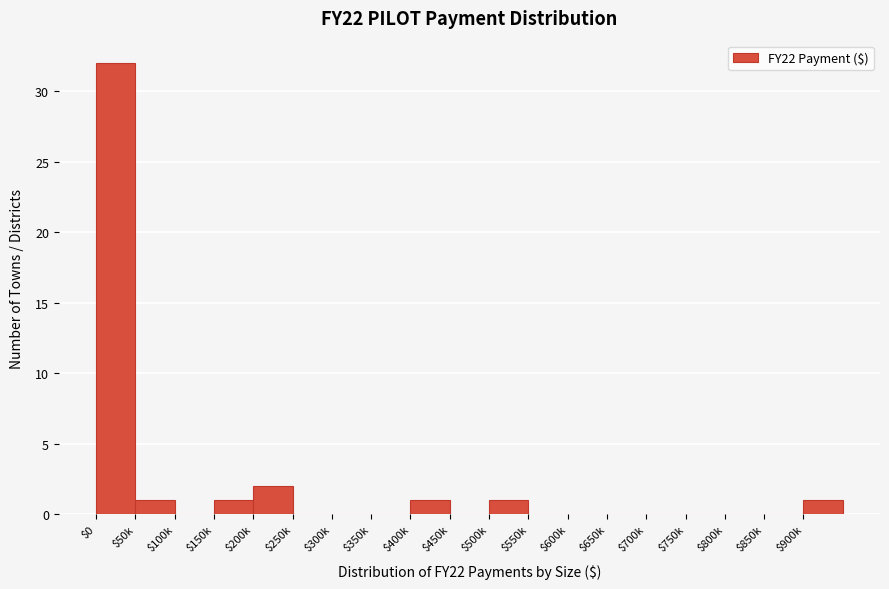

What is the maximum value shown in the chart?

32